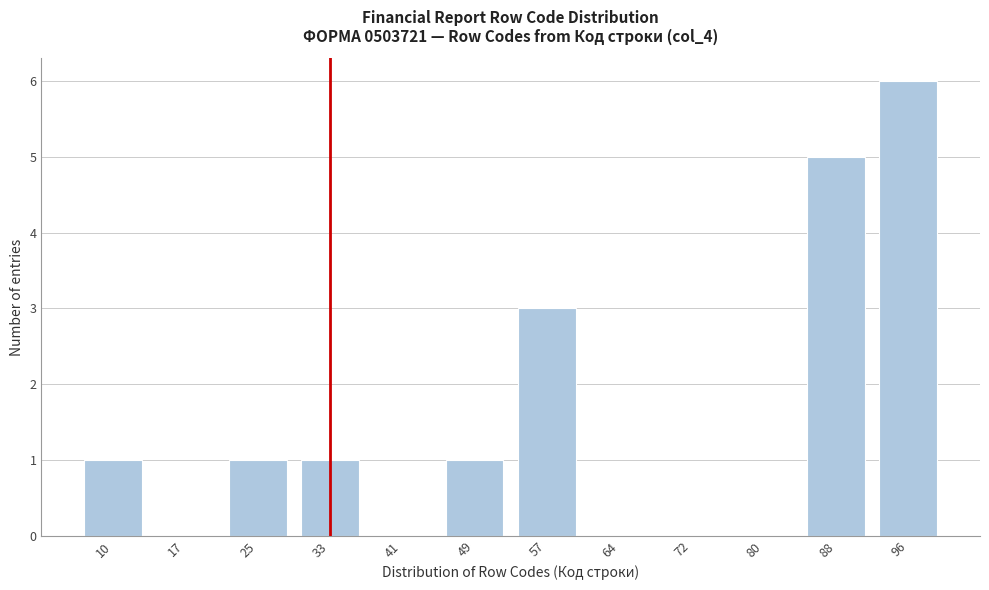

Reading right to left, what are all the values shown in this chart?

96=6	88=5	80=0	72=0	64=0	57=3	49=1	41=0	33=1	25=1	17=0	10=1